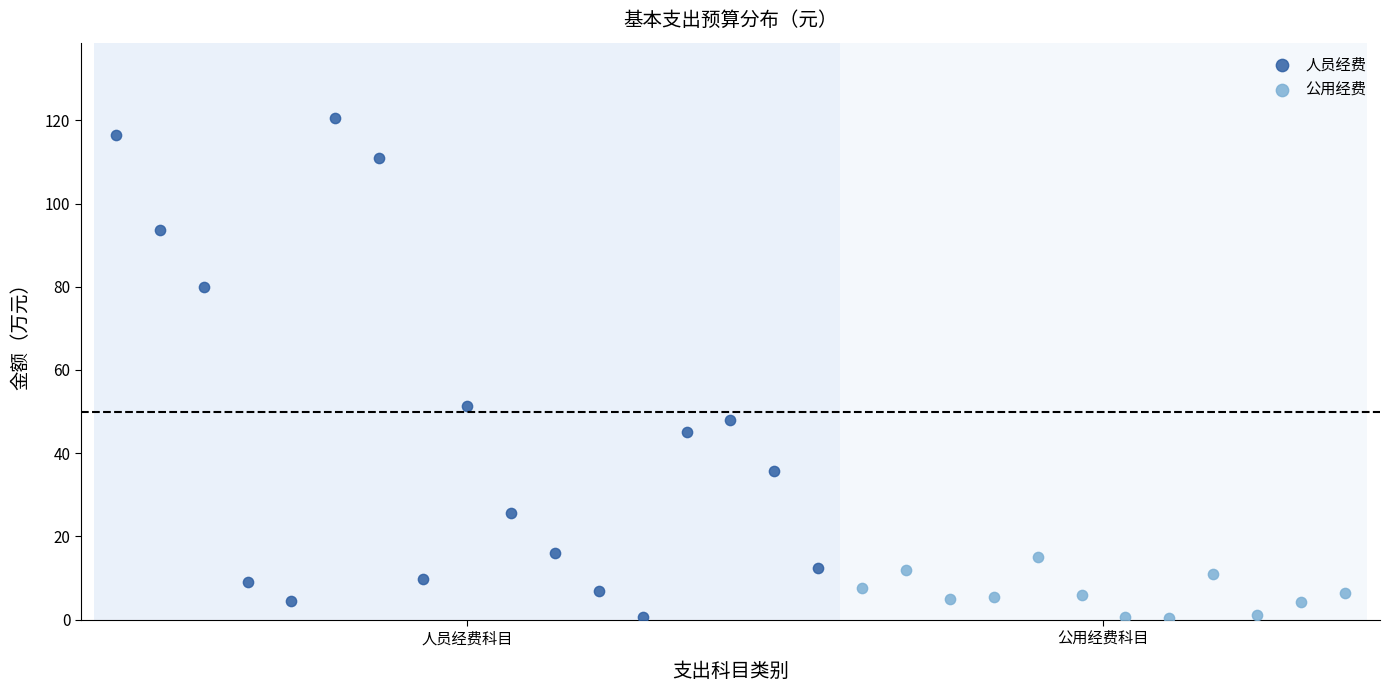

Which series reaches the maximum Y coordinate?

人员经费